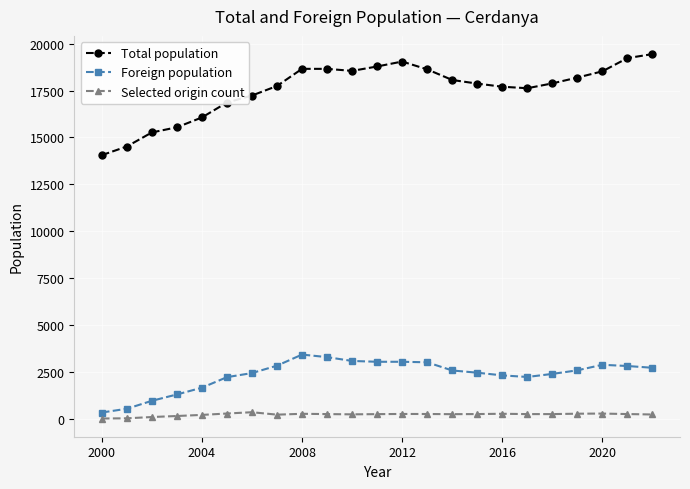

What is the value of the Total population point at the 5th from the left?

16065